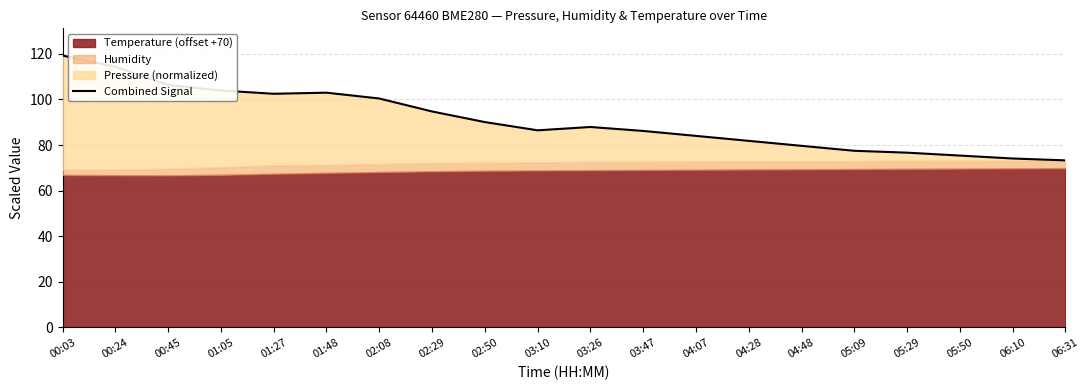

Rank the categories by value from lowest to highest.

06:31, 06:10, 05:50, 05:29, 05:09, 04:48, 04:28, 04:07, 03:47, 03:10, 03:26, 02:50, 02:29, 02:08, 01:27, 01:48, 01:05, 00:45, 00:24, 00:03